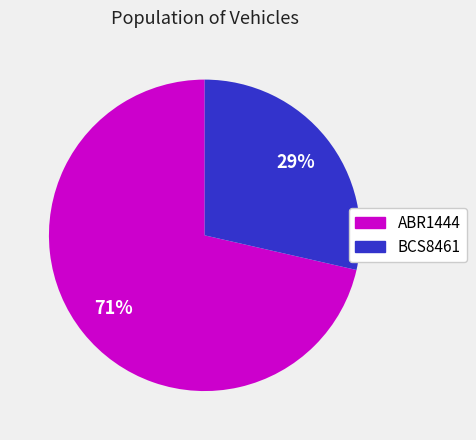

How many segments does this pie chart have?

2